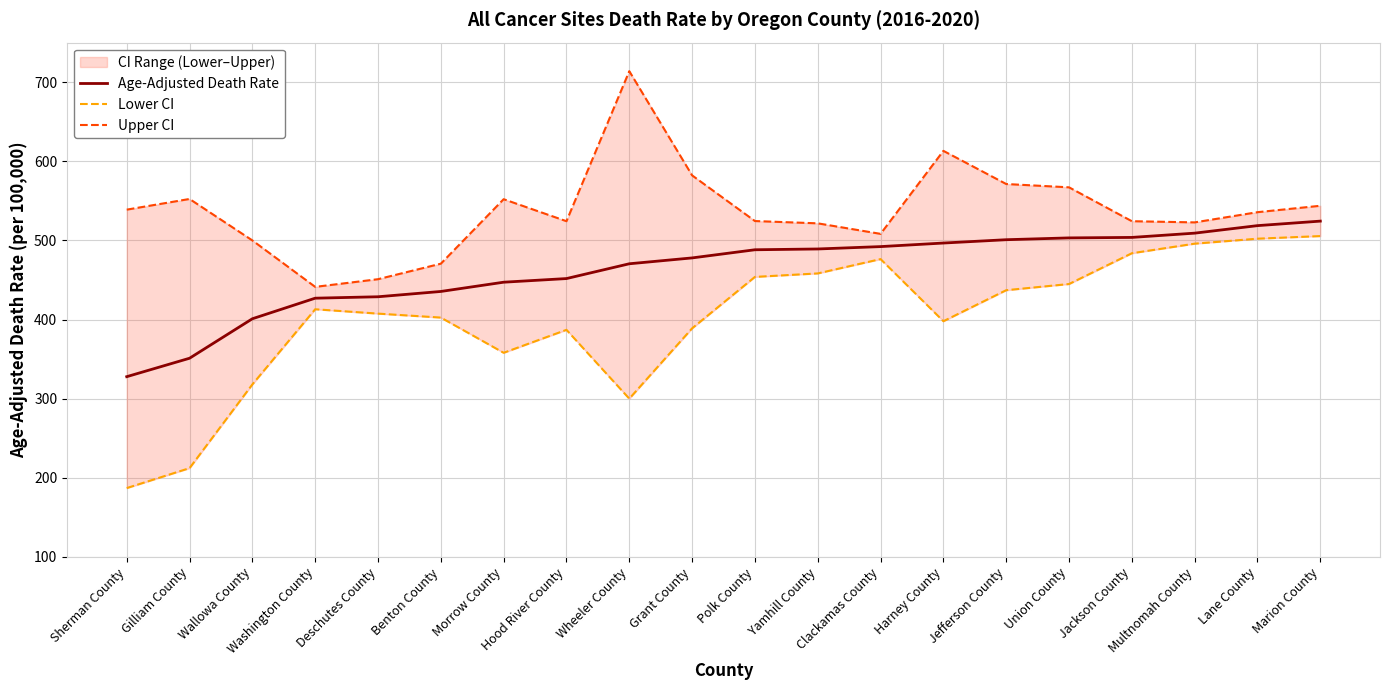

What is the sum of all Upper CI values?

10759.3